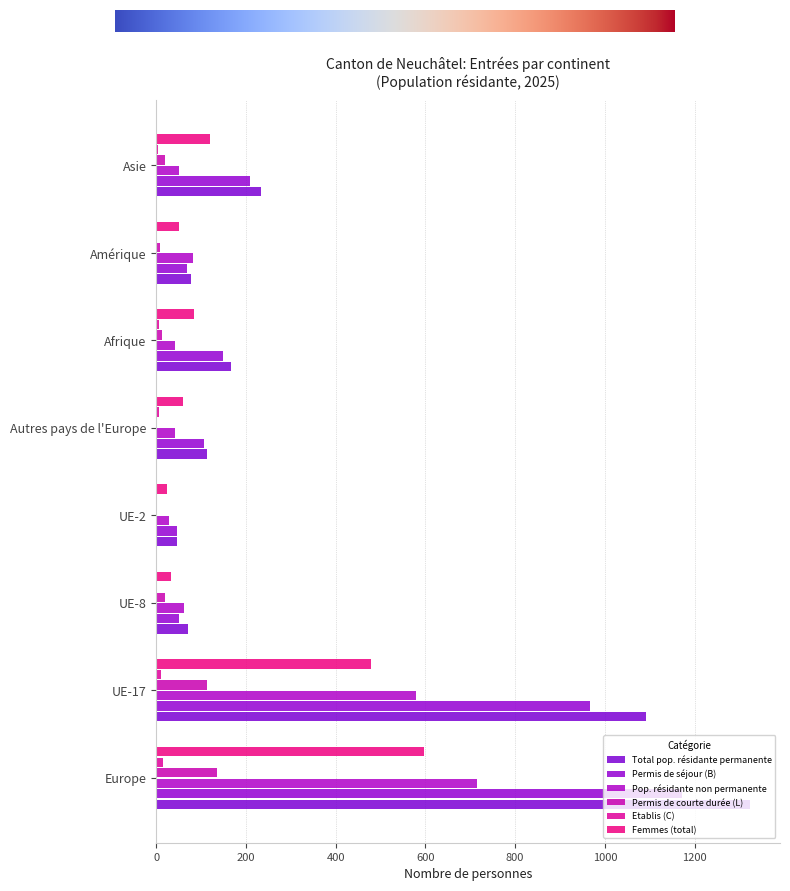

How many data points does each series have?

8